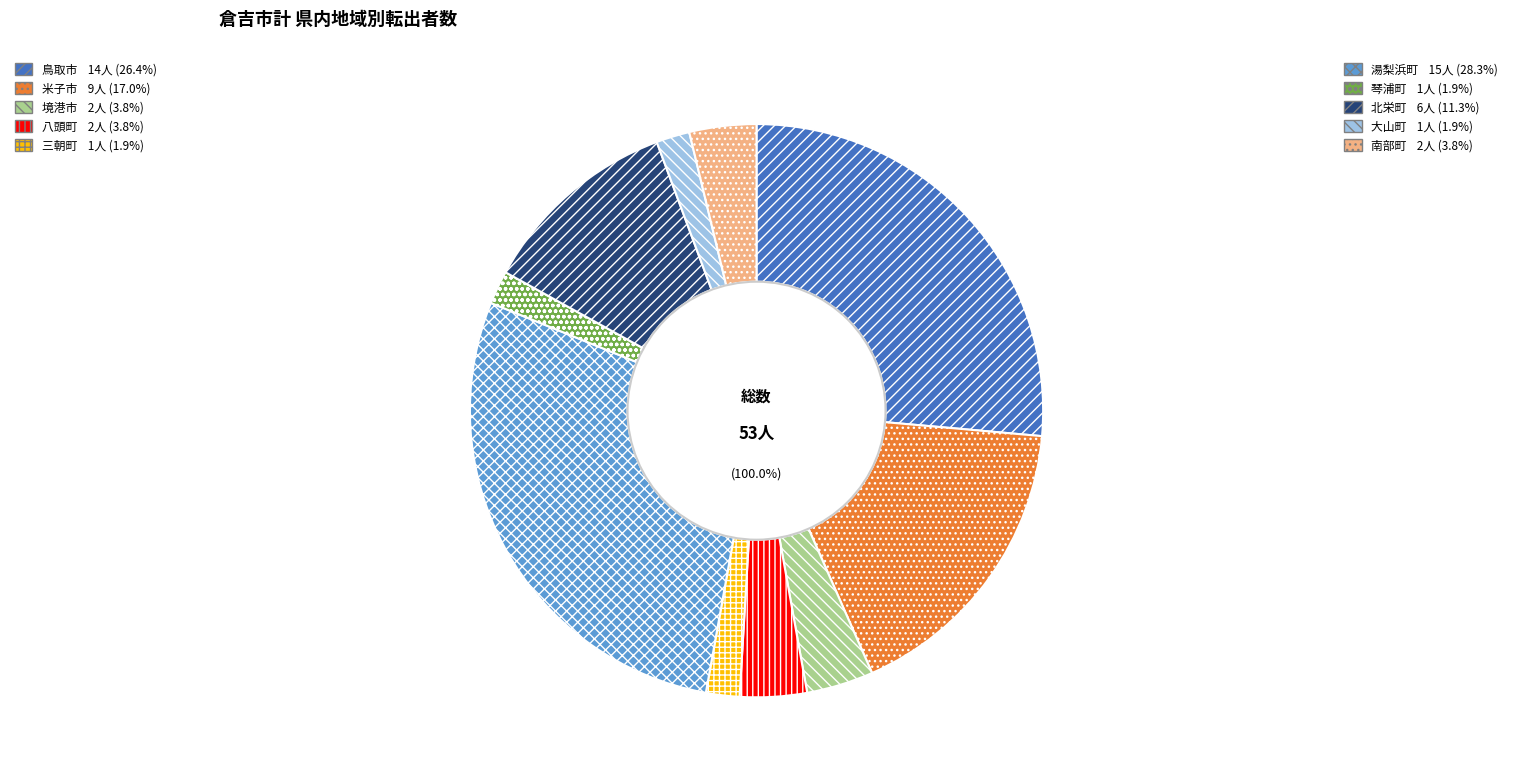

What is the total percentage of 大山町 and 米子市?

18.9%